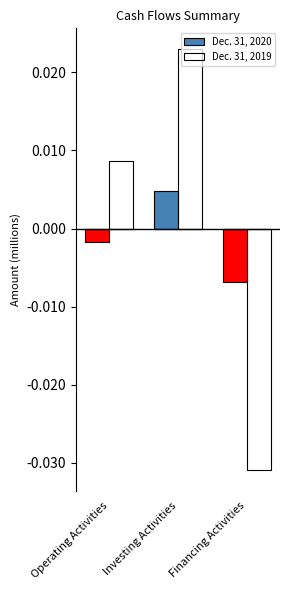

At which category is the sum across all series the highest?

Investing Activities